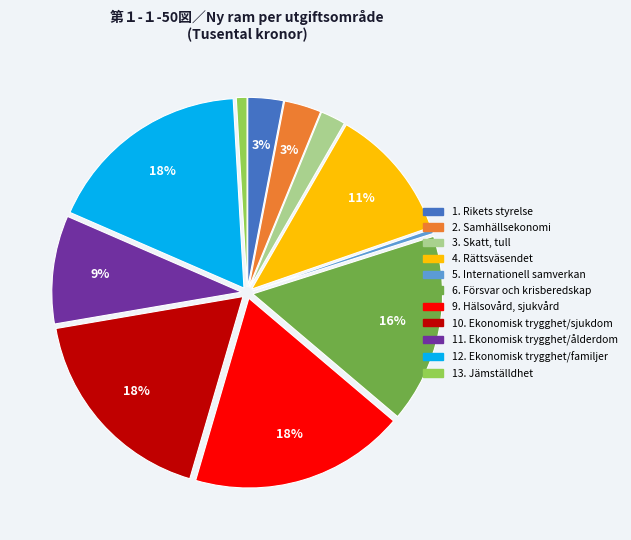

How many segments does this pie chart have?

11